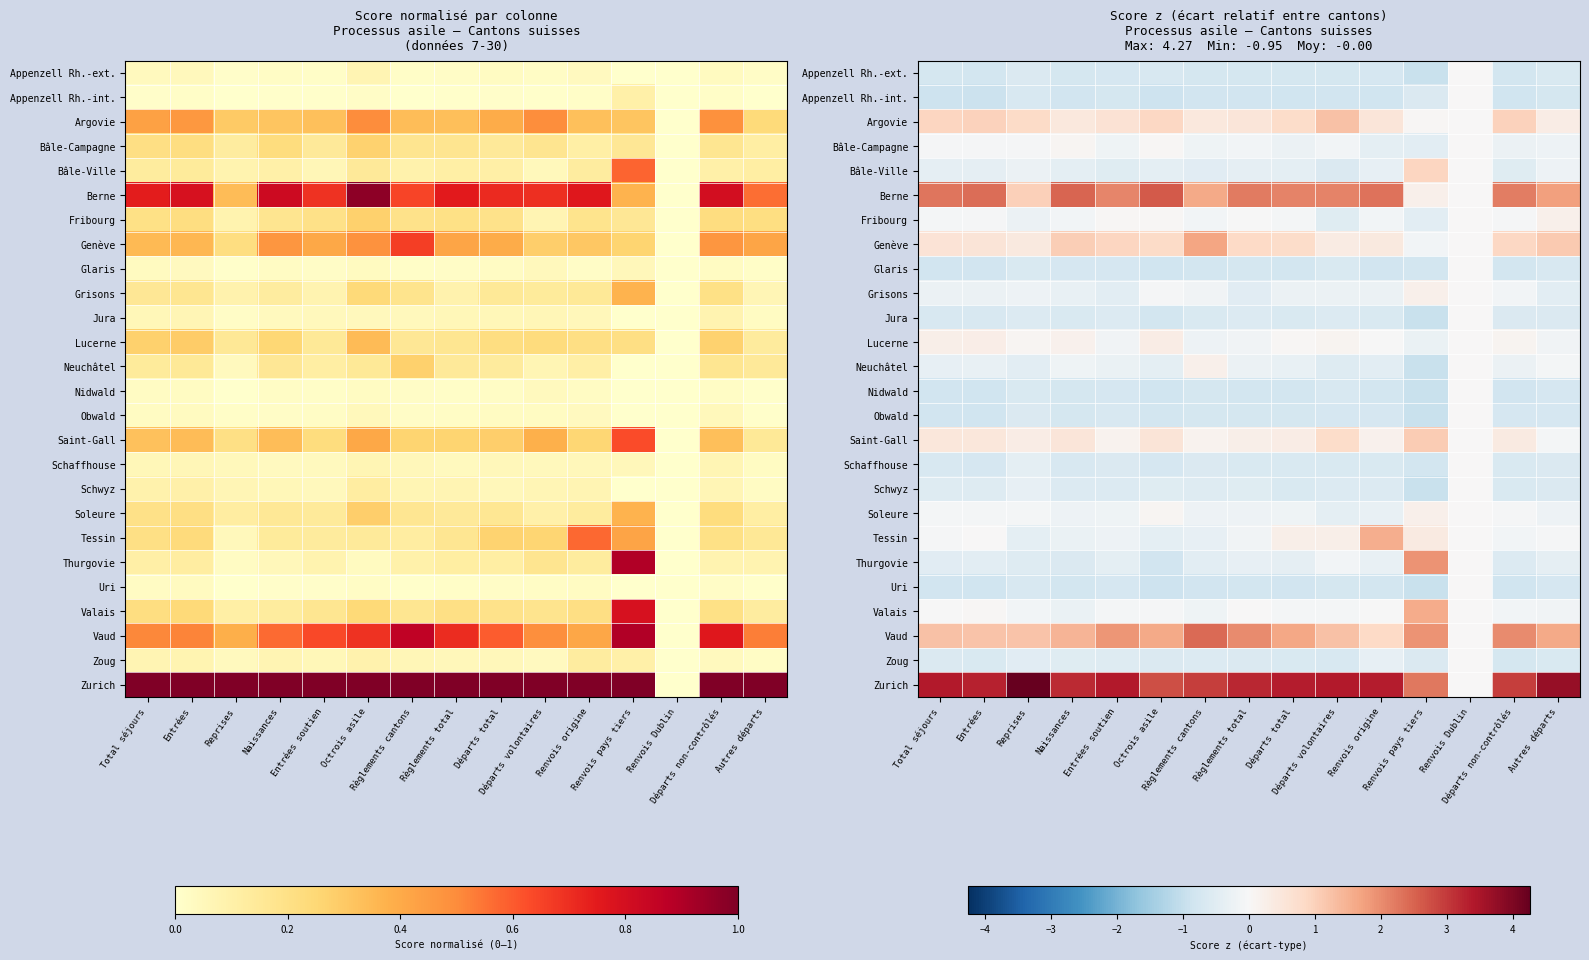

At which label does Bâle-Ville reach its peak?

Renvois pays tiers